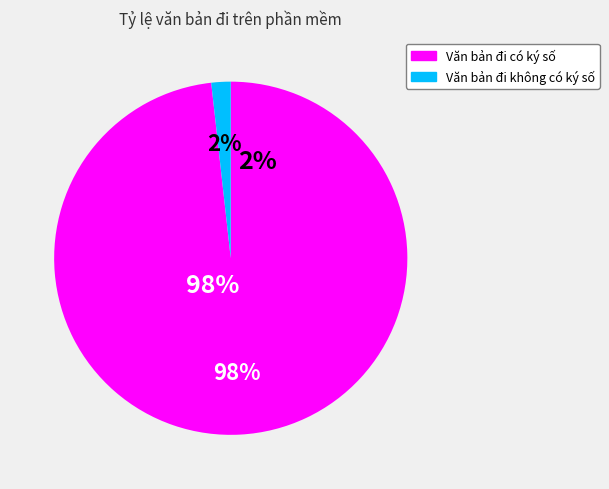

What is the largest slice in the pie chart?

Văn bản đi có ký số